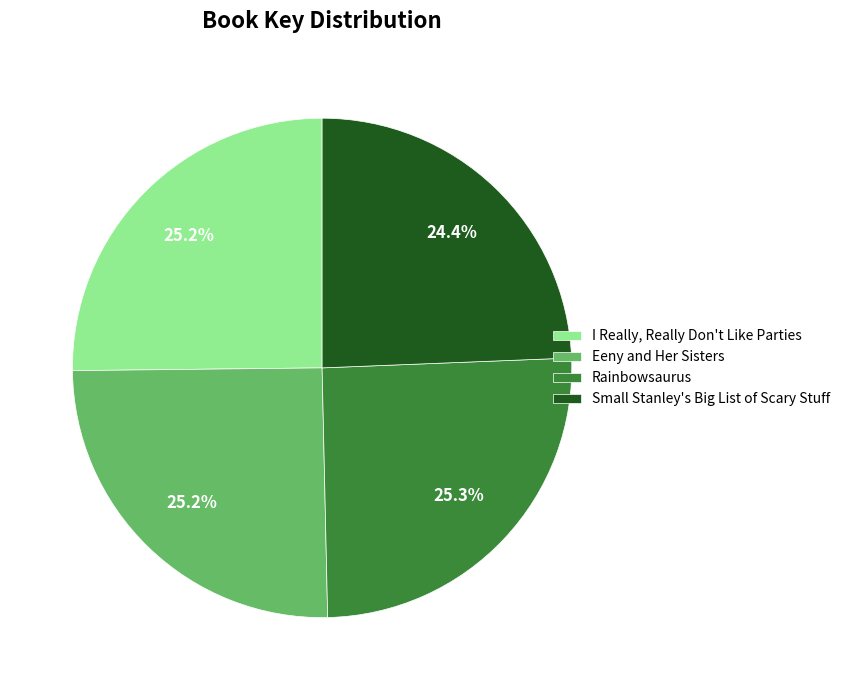

True or false: Rainbowsaurus accounts for 19% of the total.

False